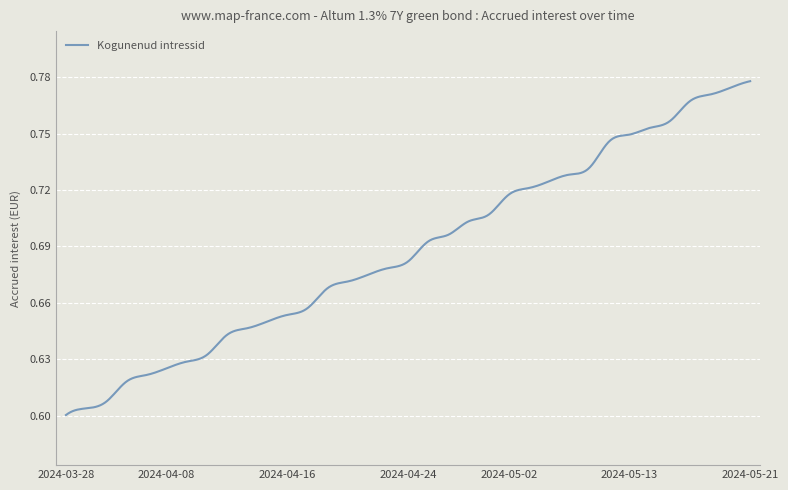

Does the chart have visible grid lines?

Yes